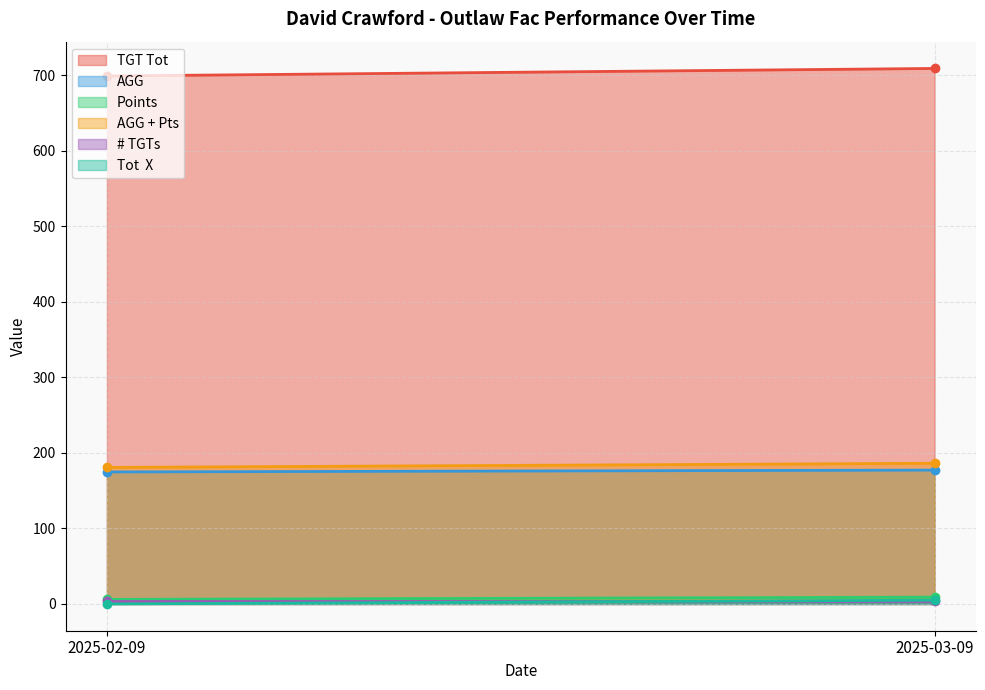

Which series has the largest total across all categories?

TGT Tot